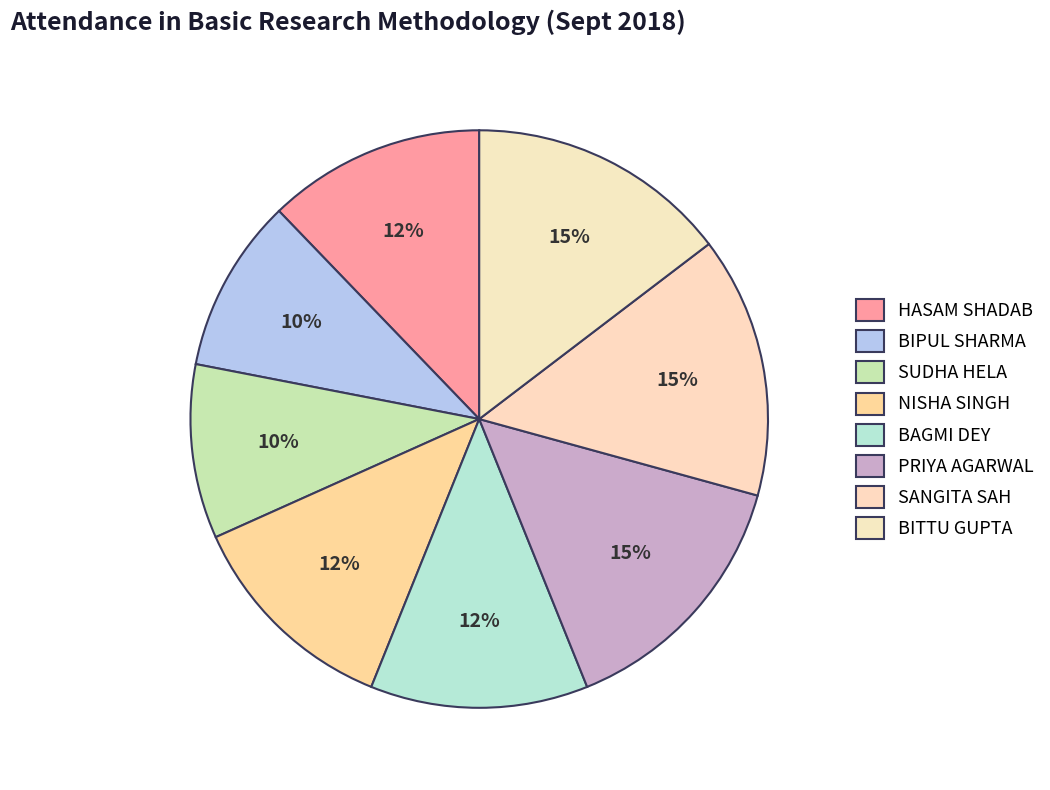

How many slices are in this pie chart?

8